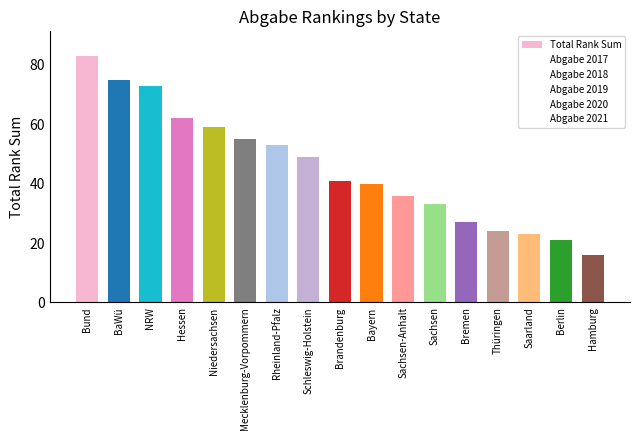

At which category does the chart reach its minimum across all series?

Hamburg